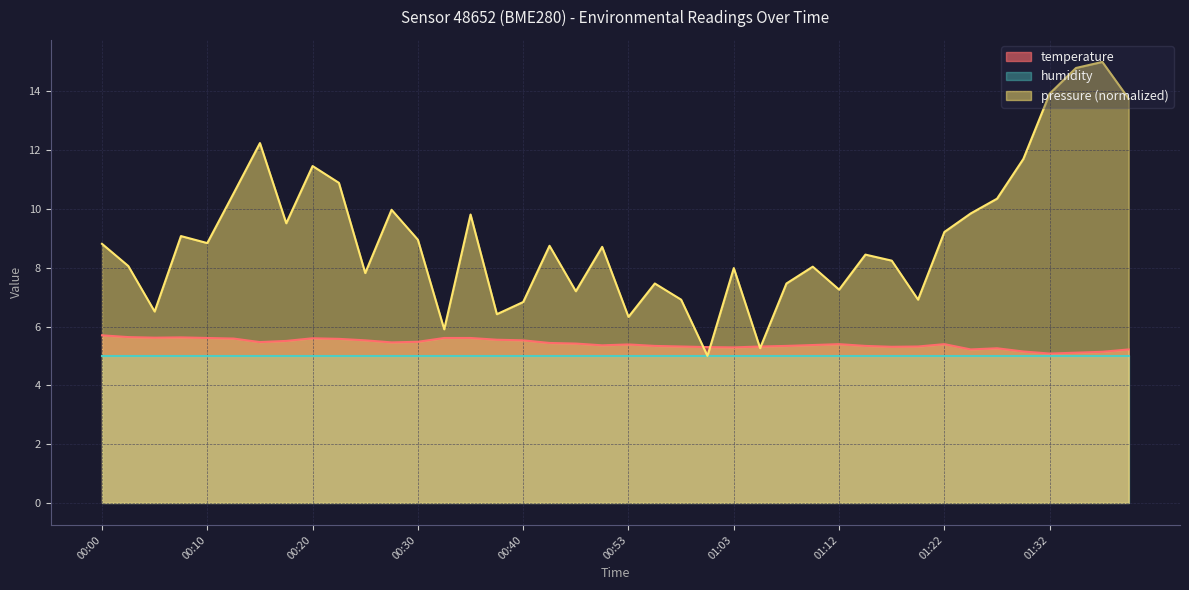

Count the number of data series in this chart.

3